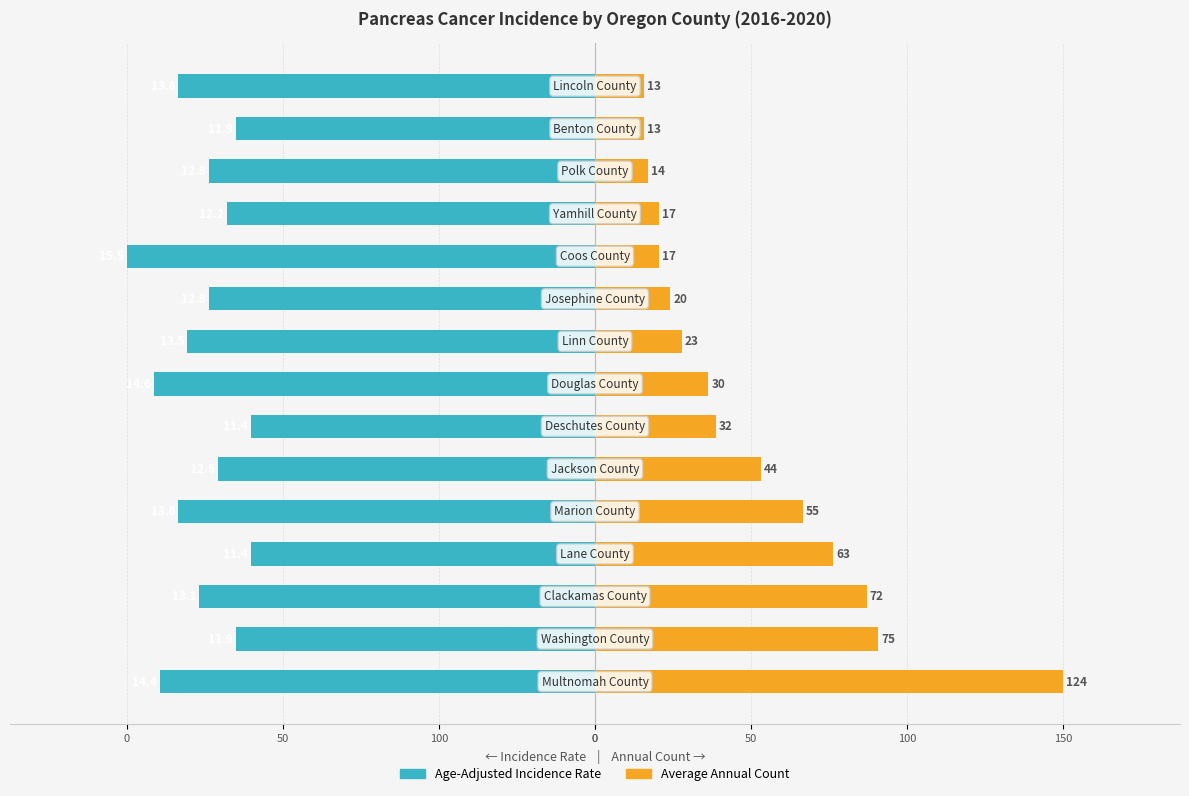

How many bars are there in each group?

2